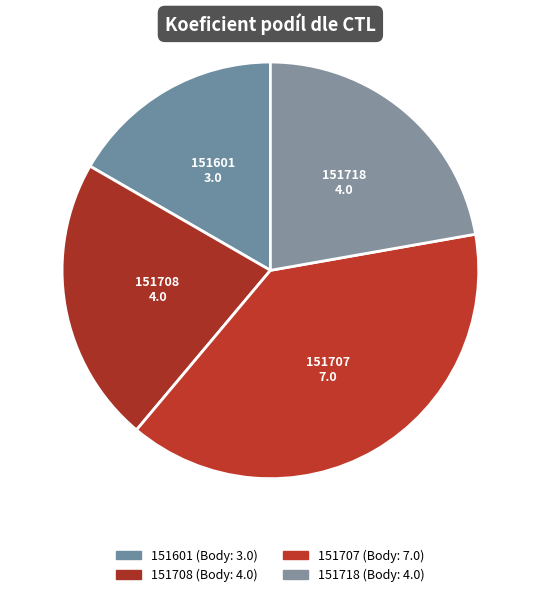

What is the change in value from 151601 to 151708?

+1